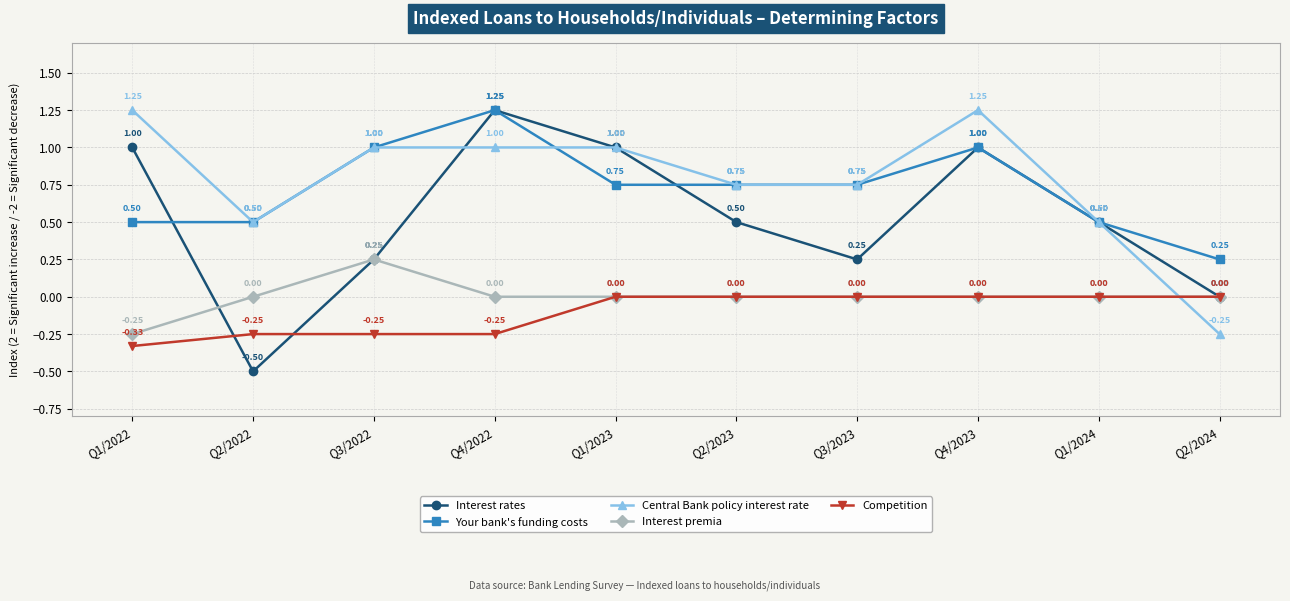

How many distinct data groups are displayed?

5